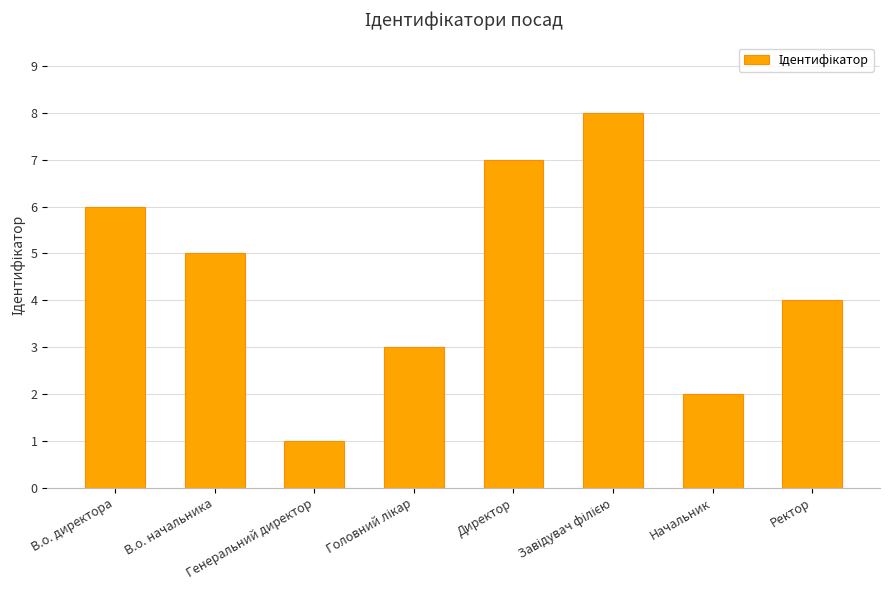

What is the value of the 7th bar from the left?

2